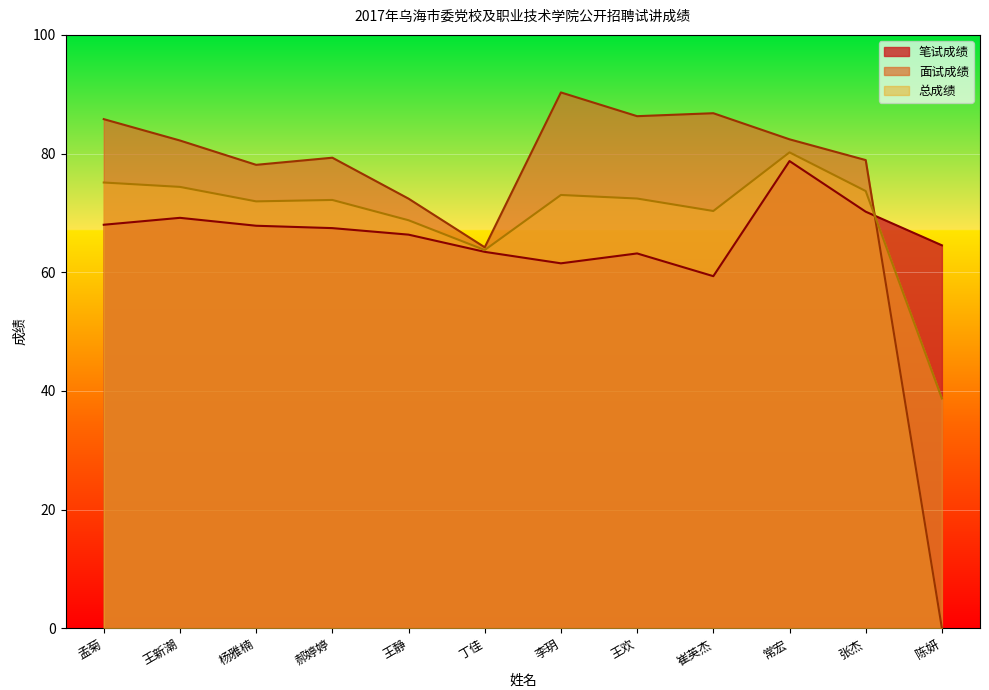

Between 孟菊 and 崔英杰, which series saw the biggest shift?

笔试成绩